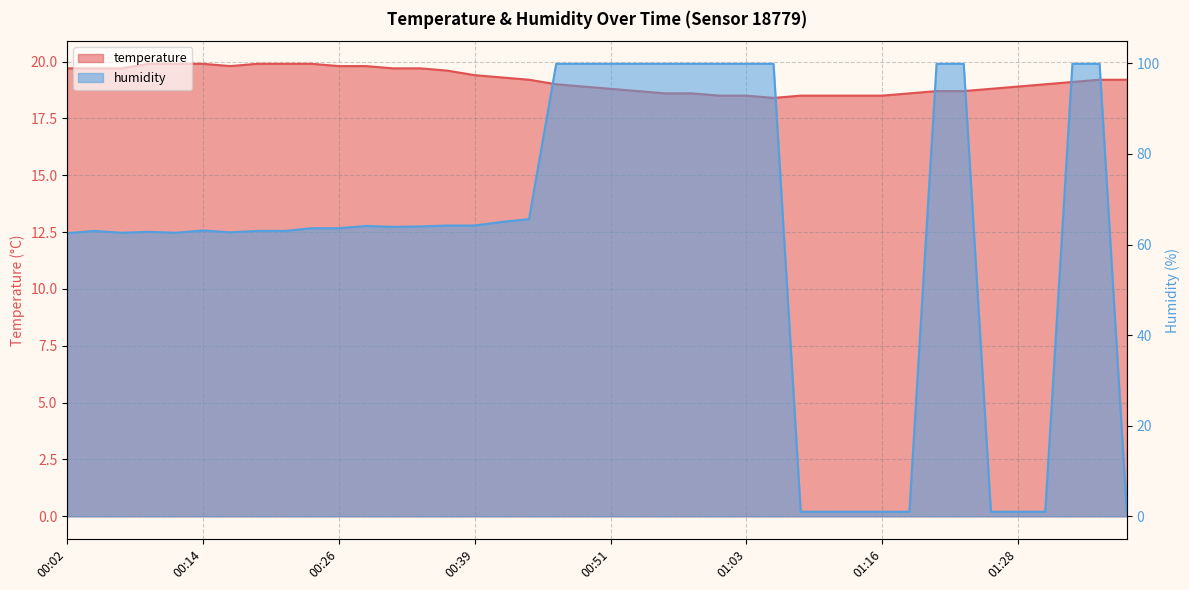

How many values in the humidity series are below 63?

14